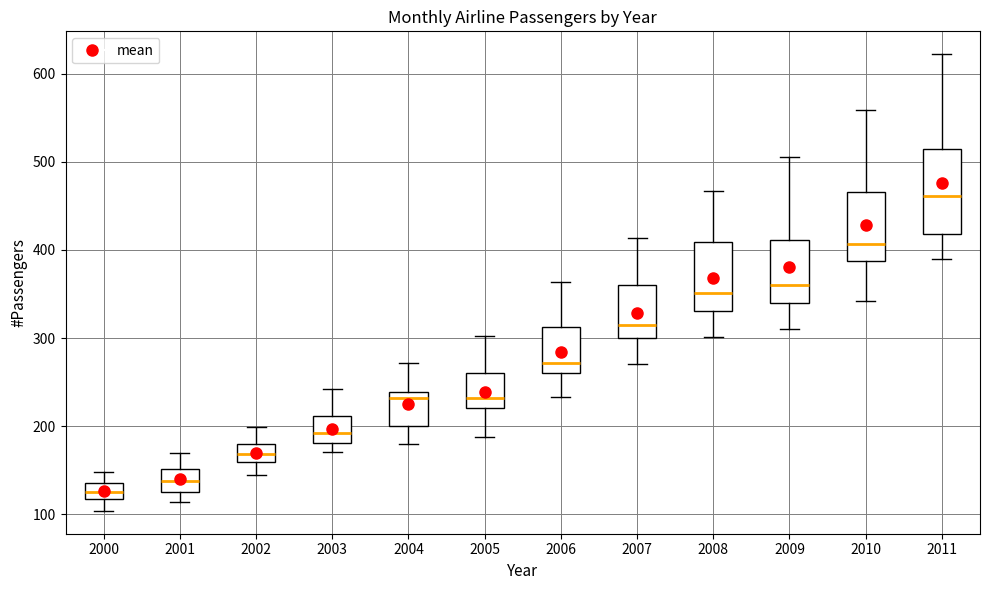

Reading left to right, transcribe this box plot: for each box, give where its median line is, the range the box spans, and where its two whiskers end, as read against the y-axis. The values are not printed on the chart, so give them approximately, as read against the axis.

2000: median 130, box 120 to 140, whiskers 100 to 150
2001: median 140, box 130 to 150, whiskers 110 to 170
2002: median 170, box 160 to 180, whiskers 150 to 200
2003: median 190, box 180 to 210, whiskers 170 to 240
2004: median 230, box 200 to 240, whiskers 180 to 270
2005: median 230, box 220 to 260, whiskers 190 to 300
2006: median 270, box 260 to 310, whiskers 230 to 360
2007: median 320, box 300 to 360, whiskers 270 to 410
2008: median 350, box 330 to 410, whiskers 300 to 470
2009: median 360, box 340 to 410, whiskers 310 to 510
2010: median 410, box 390 to 470, whiskers 340 to 560
2011: median 460, box 420 to 510, whiskers 390 to 620